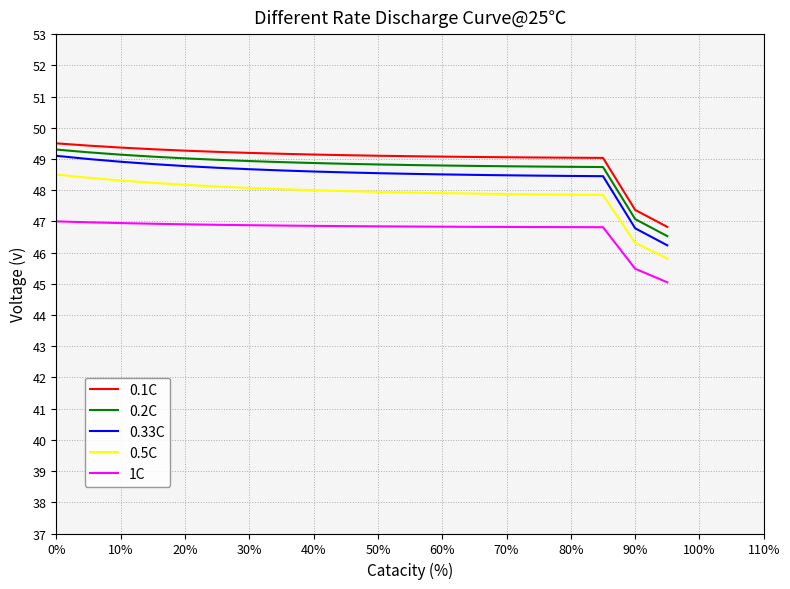

True or false: 0.2C and 1C intersect in this chart.

False